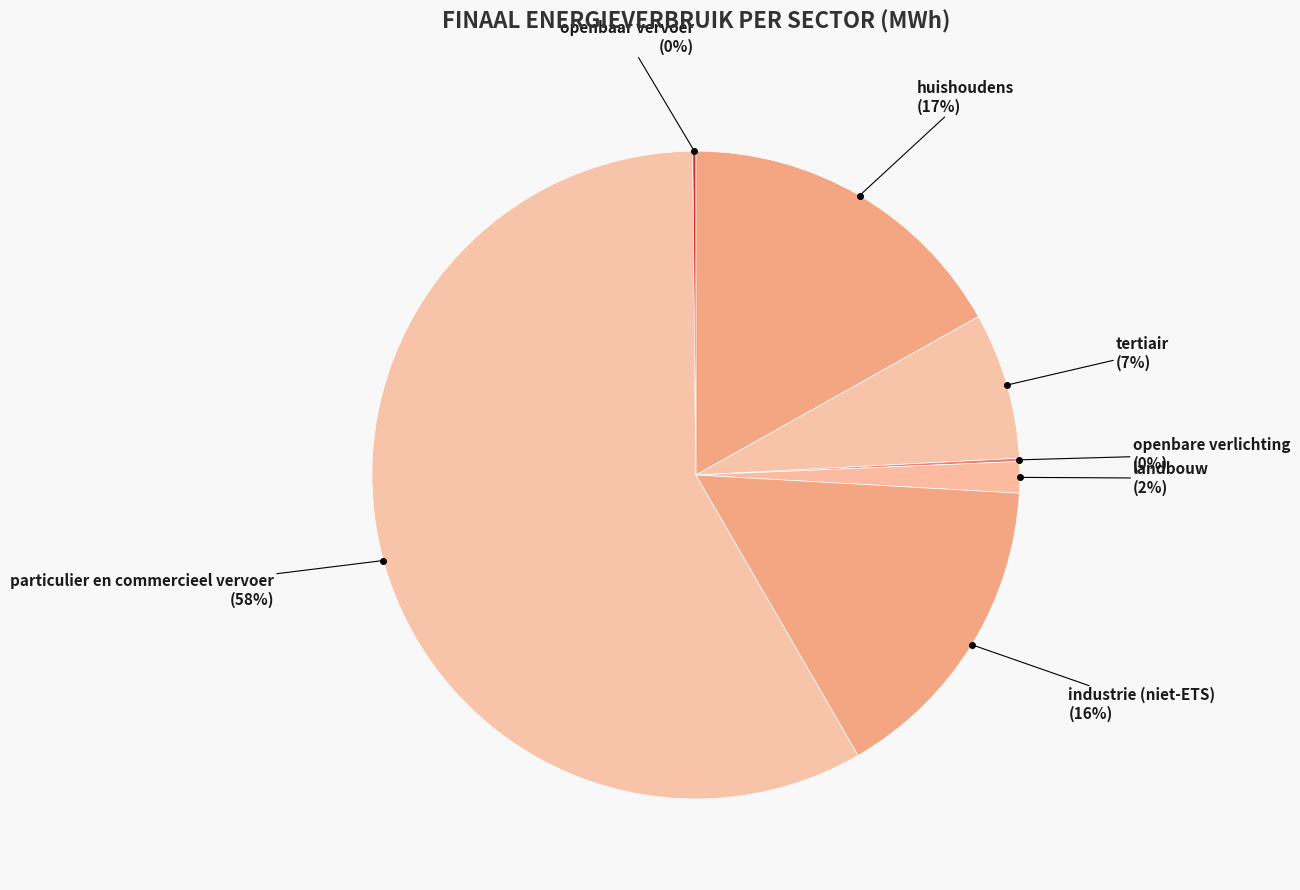

Rank the categories by value from highest to lowest.

particulier en commercieel vervoer, huishoudens, industrie (niet-ETS), tertiair, landbouw, openbare verlichting, openbaar vervoer